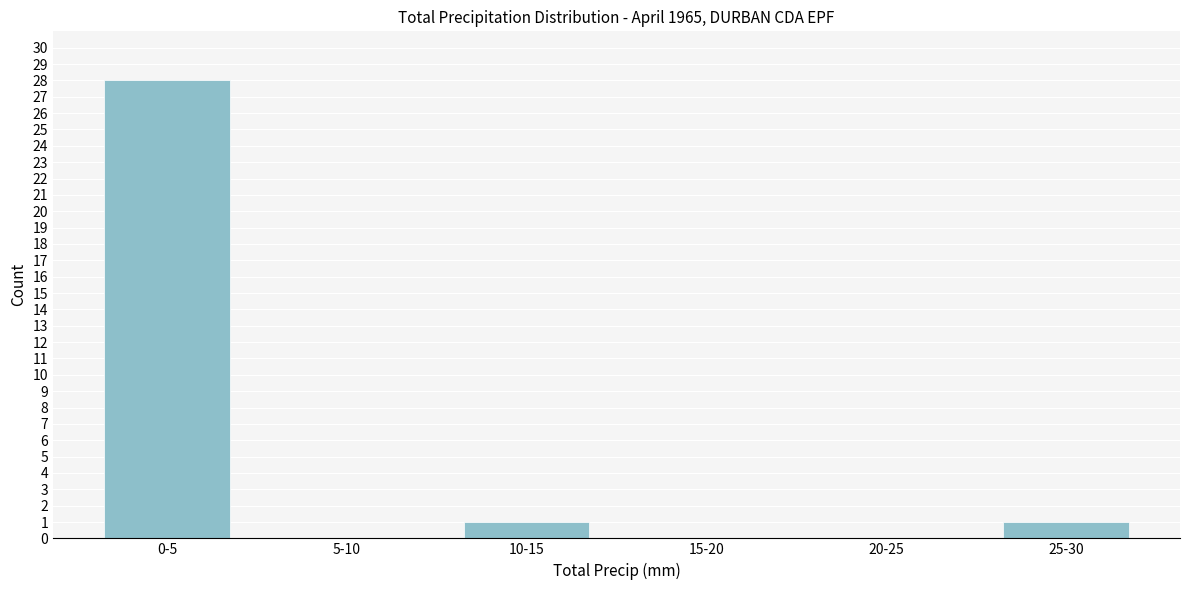

Reading right to left, list all the values displayed in this chart.

25-30=1	20-25=0	15-20=0	10-15=1	5-10=0	0-5=28